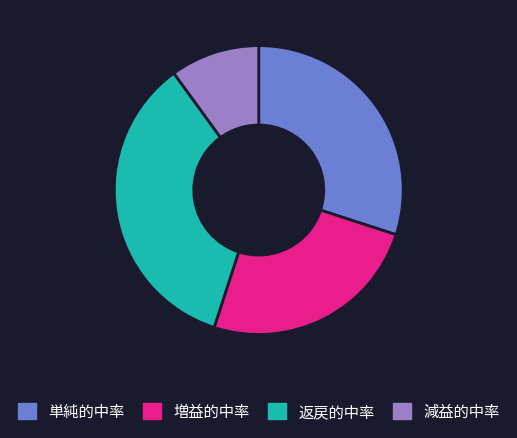

True or false: 増益的中率 accounts for 25% of the total.

True